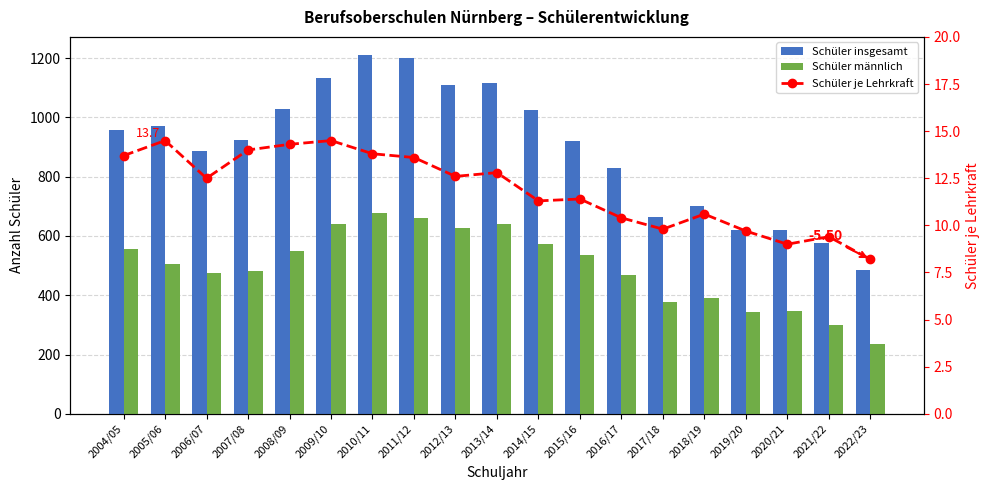

List the series in order of their overall mean, lowest first.

Schüler je Lehrkraft, Schüler männlich, Schüler insgesamt